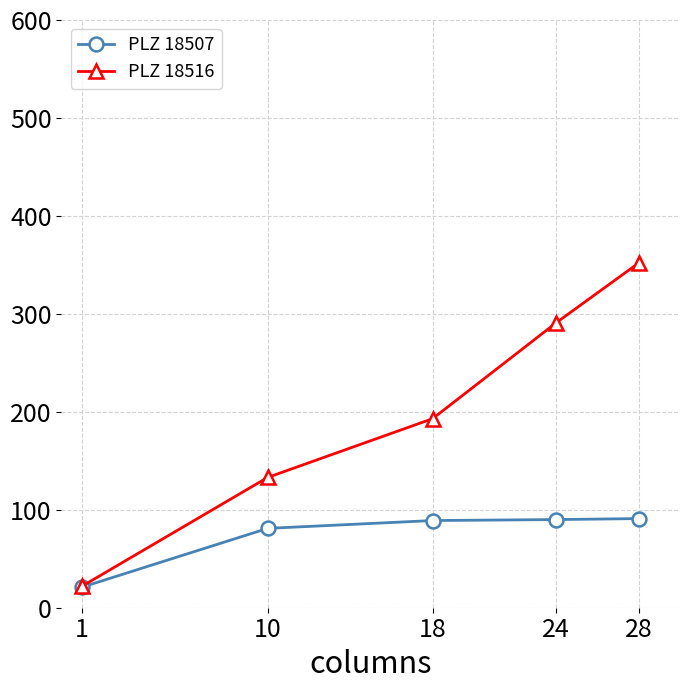

True or false: PLZ 18516 has a value of 291 at 24.

True